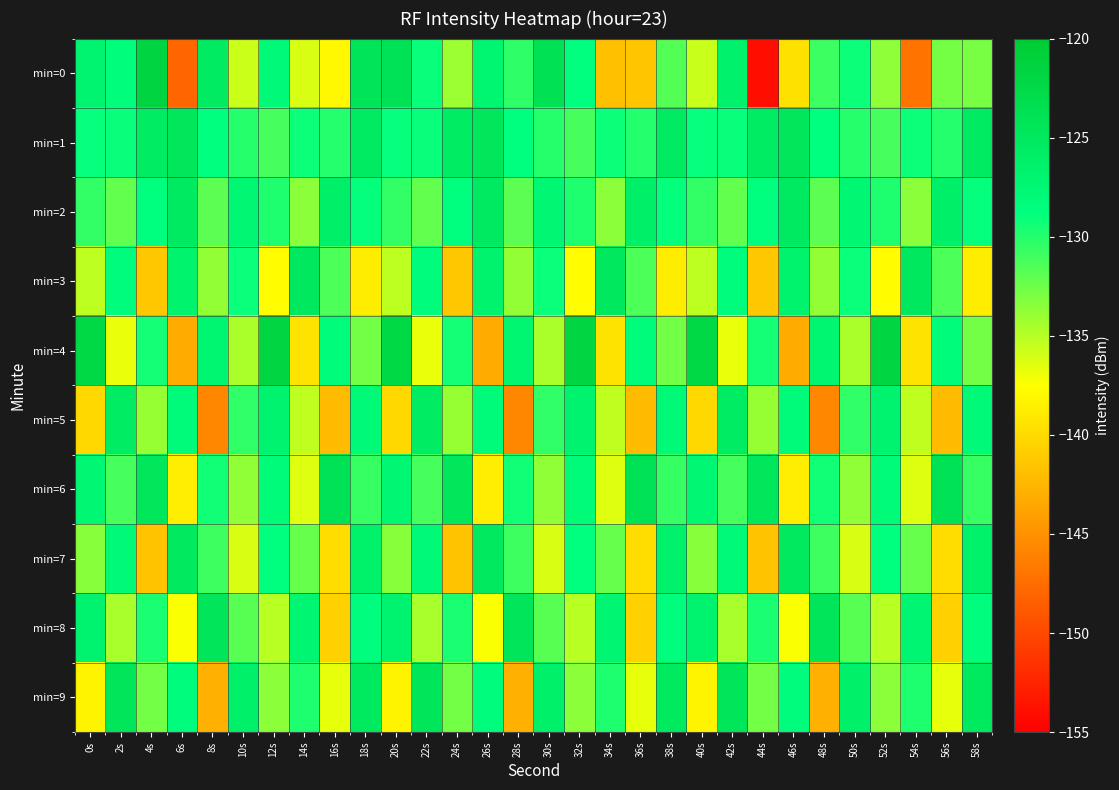

Reading left to right, list all the values displayed in this chart.

min=0: 0s=-127.0	2s=-128.4	4s=-121.7	6s=-147.9	8s=-125.3	10s=-135.7	12s=-127.8	14s=-136.2	16s=-138.0	18s=-124.3	20s=-124.0	22s=-129.1	24s=-134.1	26s=-127.1	28s=-130.3	30s=-123.7	32s=-128.8	34s=-141.8	36s=-141.3	38s=-131.7	40s=-135.6	42s=-126.5	44s=-153.9	46s=-139.5	48s=-130.8	50s=-129.2	52s=-133.7	54s=-147.0	56s=-132.8	58s=-132.9
min=1: 0s=-129.0	2s=-129.1	4s=-125.6	6s=-124.7	8s=-128.8	10s=-130.1	12s=-131.2	14s=-129.2	16s=-130.0	18s=-125.5	20s=-129.0	22s=-129.1	24s=-125.6	26s=-124.7	28s=-128.8	30s=-130.1	32s=-131.2	34s=-129.2	36s=-130.0	38s=-125.5	40s=-129.0	42s=-129.1	44s=-125.6	46s=-124.7	48s=-128.8	50s=-130.1	52s=-131.2	54s=-129.2	56s=-130.0	58s=-125.5
min=2: 0s=-130.5	2s=-132.1	4s=-128.7	6s=-125.3	8s=-131.9	10s=-127.4	12s=-129.8	14s=-133.5	16s=-126.2	18s=-128.9	20s=-130.5	22s=-132.1	24s=-128.7	26s=-125.3	28s=-131.9	30s=-127.4	32s=-129.8	34s=-133.5	36s=-126.2	38s=-128.9	40s=-130.5	42s=-132.1	44s=-128.7	46s=-125.3	48s=-131.9	50s=-127.4	52s=-129.8	54s=-133.5	56s=-126.2	58s=-128.9
min=3: 0s=-135.2	2s=-128.4	4s=-141.3	6s=-126.7	8s=-133.8	10s=-129.1	12s=-137.6	14s=-124.9	16s=-131.4	18s=-138.7	20s=-135.2	22s=-128.4	24s=-141.3	26s=-126.7	28s=-133.8	30s=-129.1	32s=-137.6	34s=-124.9	36s=-131.4	38s=-138.7	40s=-135.2	42s=-128.4	44s=-141.3	46s=-126.7	48s=-133.8	50s=-129.1	52s=-137.6	54s=-124.9	56s=-131.4	58s=-138.7
min=4: 0s=-122.3	2s=-136.8	4s=-129.5	6s=-143.2	8s=-127.1	10s=-134.6	12s=-121.8	14s=-139.4	16s=-128.3	18s=-132.7	20s=-122.3	22s=-136.8	24s=-129.5	26s=-143.2	28s=-127.1	30s=-134.6	32s=-121.8	34s=-139.4	36s=-128.3	38s=-132.7	40s=-122.3	42s=-136.8	44s=-129.5	46s=-143.2	48s=-127.1	50s=-134.6	52s=-121.8	54s=-139.4	56s=-128.3	58s=-132.7
min=5: 0s=-140.1	2s=-125.6	4s=-133.9	6s=-128.2	8s=-145.7	10s=-130.4	12s=-126.8	14s=-135.3	16s=-142.1	18s=-127.9	20s=-140.1	22s=-125.6	24s=-133.9	26s=-128.2	28s=-145.7	30s=-130.4	32s=-126.8	34s=-135.3	36s=-142.1	38s=-127.9	40s=-140.1	42s=-125.6	44s=-133.9	46s=-128.2	48s=-145.7	50s=-130.4	52s=-126.8	54s=-135.3	56s=-142.1	58s=-127.9
min=6: 0s=-127.5	2s=-131.2	4s=-124.8	6s=-138.6	8s=-129.3	10s=-133.7	12s=-128.1	14s=-136.4	16s=-123.9	18s=-130.6	20s=-127.5	22s=-131.2	24s=-124.8	26s=-138.6	28s=-129.3	30s=-133.7	32s=-128.1	34s=-136.4	36s=-123.9	38s=-130.6	40s=-127.5	42s=-131.2	44s=-124.8	46s=-138.6	48s=-129.3	50s=-133.7	52s=-128.1	54s=-136.4	56s=-123.9	58s=-130.6
min=7: 0s=-133.4	2s=-127.8	4s=-141.6	6s=-125.1	8s=-130.9	10s=-136.2	12s=-128.7	14s=-132.3	16s=-139.8	18s=-126.4	20s=-133.4	22s=-127.8	24s=-141.6	26s=-125.1	28s=-130.9	30s=-136.2	32s=-128.7	34s=-132.3	36s=-139.8	38s=-126.4	40s=-133.4	42s=-127.8	44s=-141.6	46s=-125.1	48s=-130.9	50s=-136.2	52s=-128.7	54s=-132.3	56s=-139.8	58s=-126.4
min=8: 0s=-126.9	2s=-134.5	4s=-129.7	6s=-137.3	8s=-124.4	10s=-131.8	12s=-135.1	14s=-127.3	16s=-140.6	18s=-128.5	20s=-126.9	22s=-134.5	24s=-129.7	26s=-137.3	28s=-124.4	30s=-131.8	32s=-135.1	34s=-127.3	36s=-140.6	38s=-128.5	40s=-126.9	42s=-134.5	44s=-129.7	46s=-137.3	48s=-124.4	50s=-131.8	52s=-135.1	54s=-127.3	56s=-140.6	58s=-128.5
min=9: 0s=-138.2	2s=-124.6	4s=-132.7	6s=-128.4	8s=-142.9	10s=-126.3	12s=-133.5	14s=-129.8	16s=-136.7	18s=-125.2	20s=-138.2	22s=-124.6	24s=-132.7	26s=-128.4	28s=-142.9	30s=-126.3	32s=-133.5	34s=-129.8	36s=-136.7	38s=-125.2	40s=-138.2	42s=-124.6	44s=-132.7	46s=-128.4	48s=-142.9	50s=-126.3	52s=-133.5	54s=-129.8	56s=-136.7	58s=-125.2